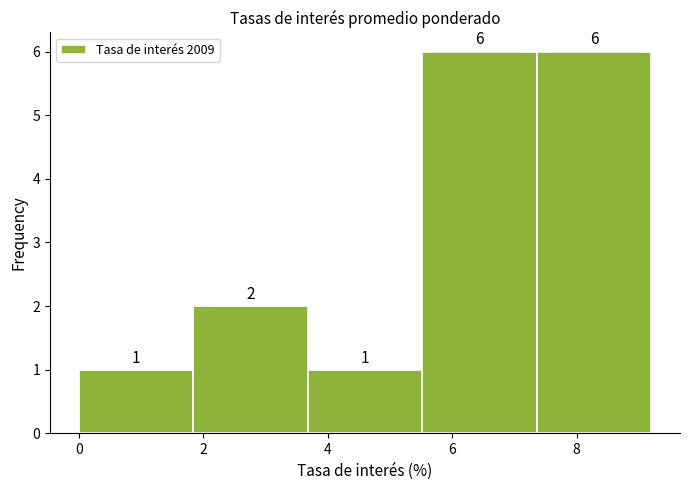

How tall is the bar that spans 3.68 to 5.52 on the x-axis? The bar edges are not printed on the chart, so give them approximately, as read against the axis.

1